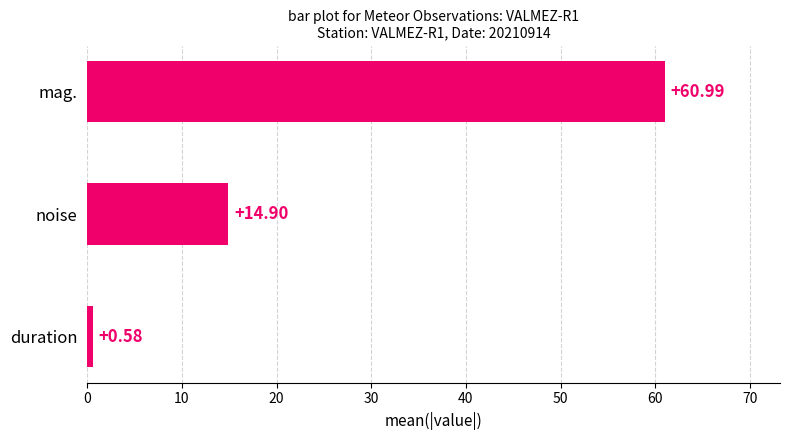

List the labels in order of value, smallest first.

duration, noise, mag.